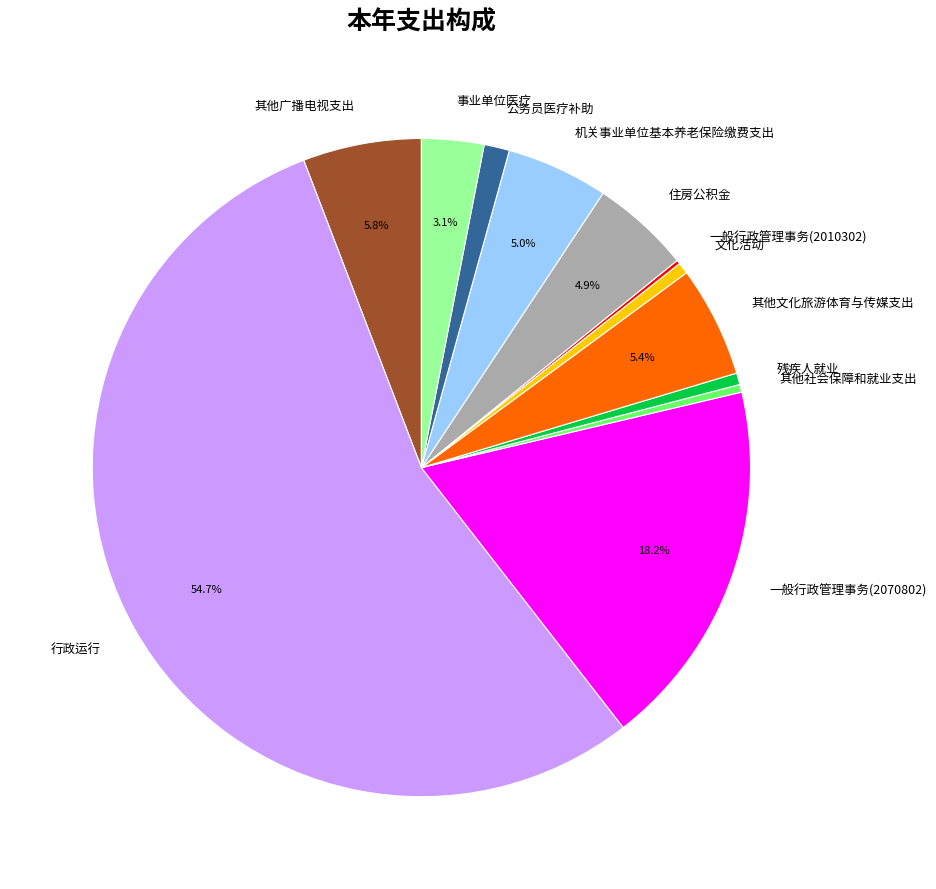

To the nearest percent, what percentage of the pie is 一般行政管理事务(2070802)?

18%